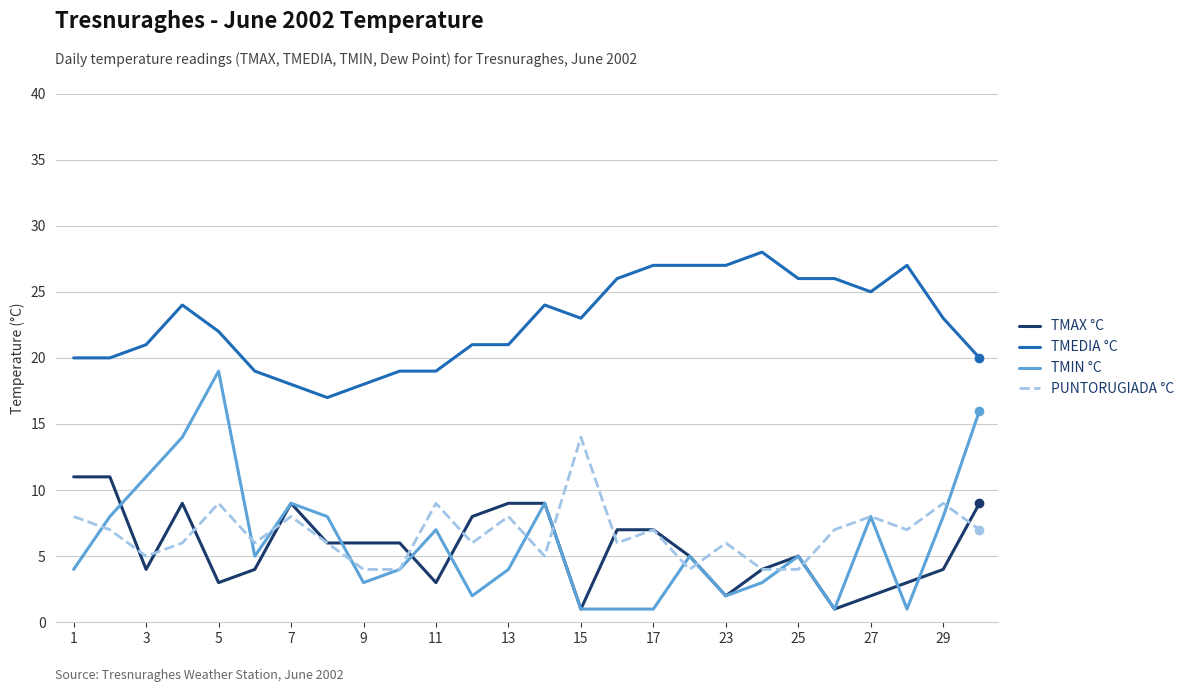

Reading left to right, list all the values displayed in this chart.

TMAX °C: 11	11	4	9	3	4	9	6	6	6	3	8	9	9	1	7	7	5	2	4	5	1	2	3	4	9
TMEDIA °C: 20	20	21	24	22	19	18	17	18	19	19	21	21	24	23	26	27	27	27	28	26	26	25	27	23	20
TMIN °C: 4	8	11	14	19	5	9	8	3	4	7	2	4	9	1	1	1	5	2	3	5	1	8	1	8	16
PUNTORUGIADA °C: 8	7	5	6	9	6	8	6	4	4	9	6	8	5	14	6	7	4	6	4	4	7	8	7	9	7